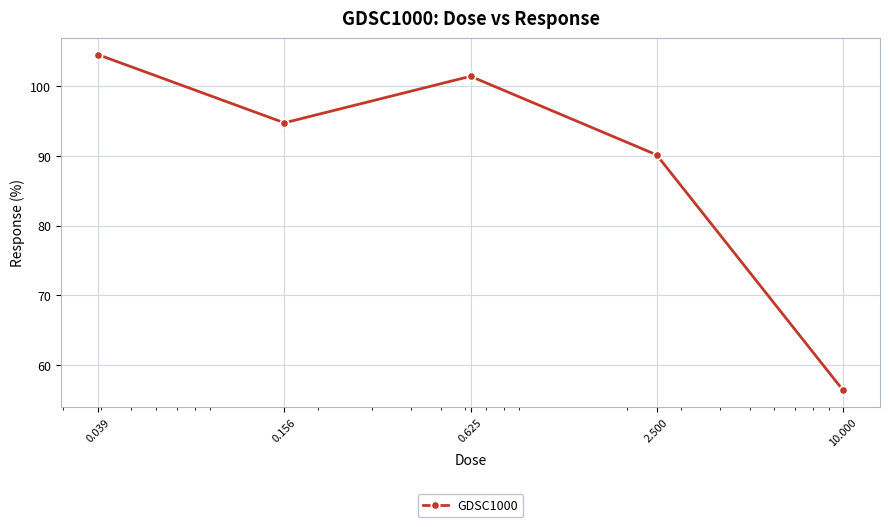

What is the value of the 4th point from the left?

90.1